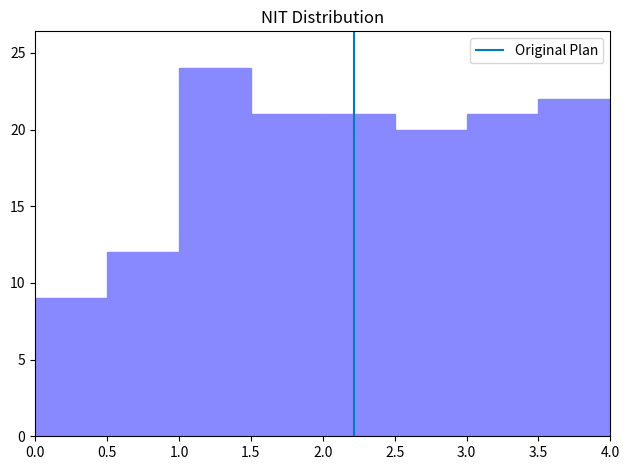

How tall is the bar that spans 0.0 to 0.5 on the x-axis? The values are not printed on the chart, so give them approximately, as read against the axis.

9